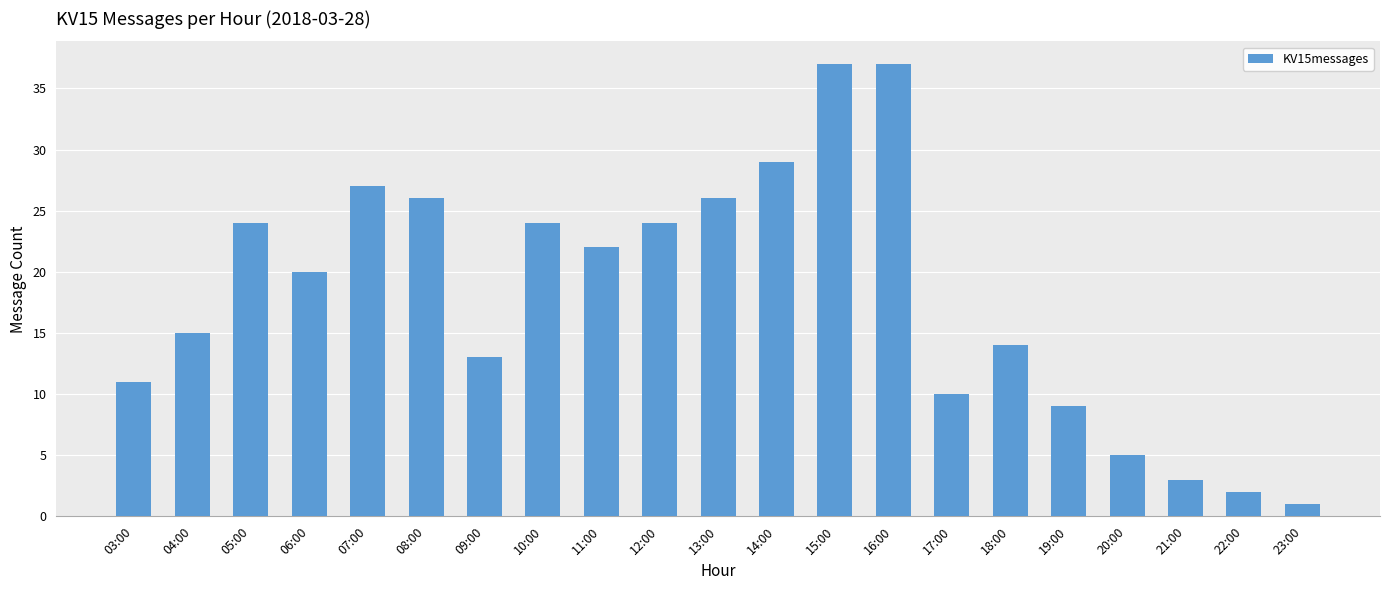

What is the difference between the maximum and minimum values?

36